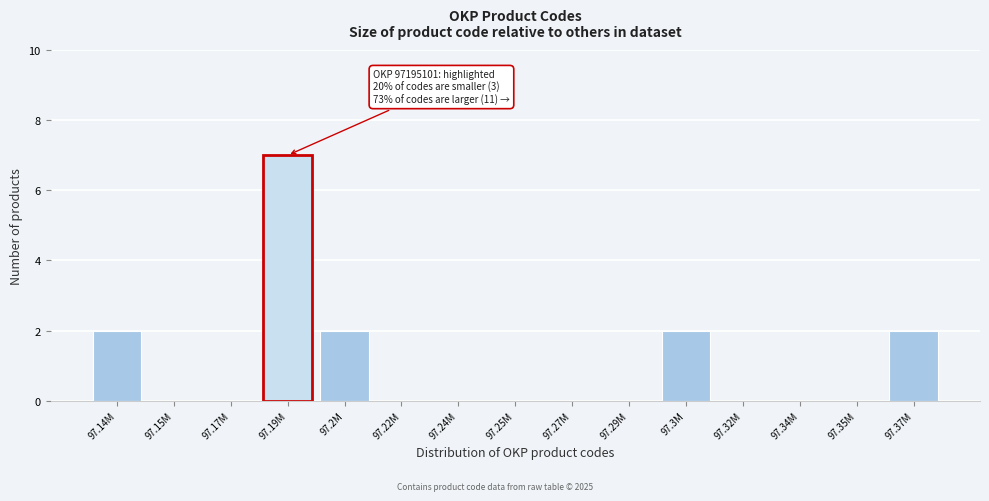

Reading right to left, extract all data points from this chart.

97.37M=2	97.35M=0	97.34M=0	97.32M=0	97.3M=2	97.29M=0	97.27M=0	97.25M=0	97.24M=0	97.22M=0	97.2M=2	97.19M=7	97.17M=0	97.15M=0	97.14M=2